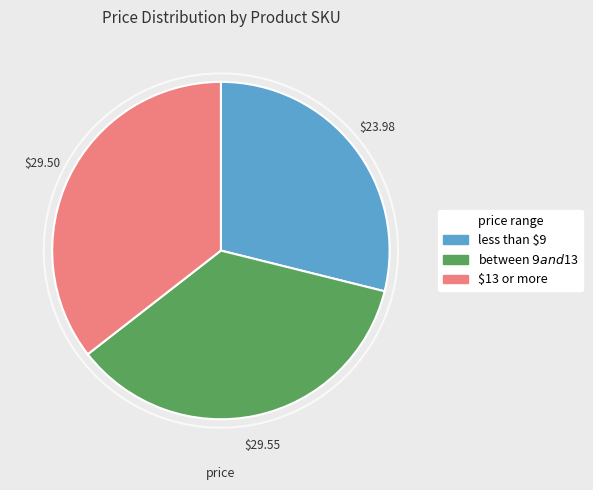

Does any single category account for the majority?

No